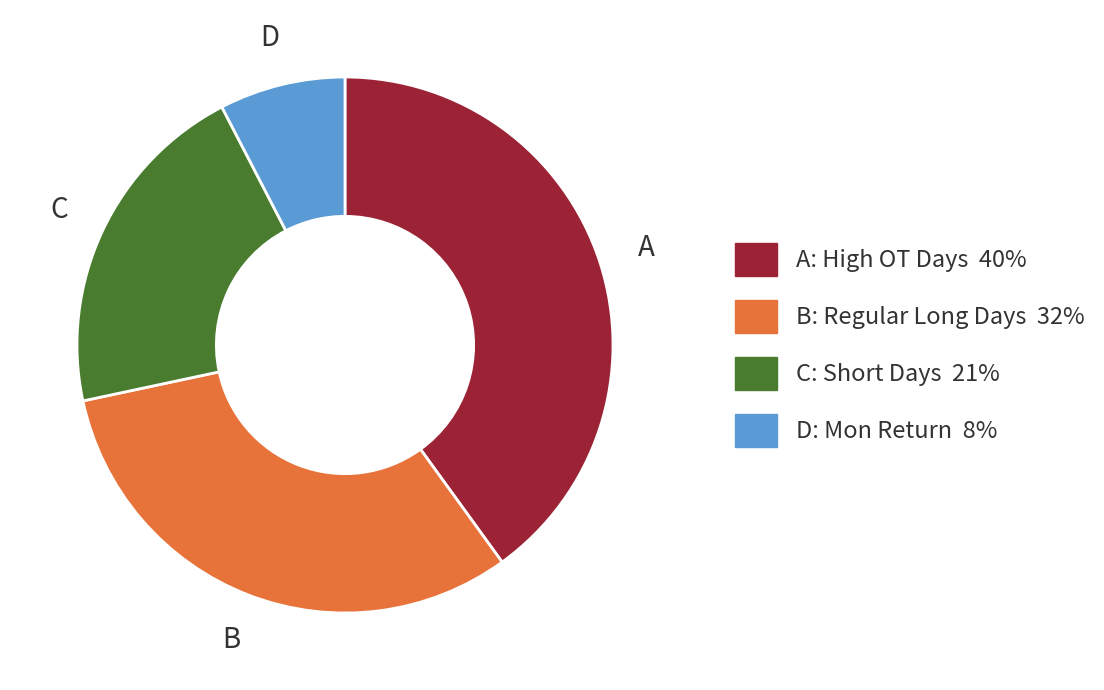

Is there any slice that represents more than half of the pie?

No